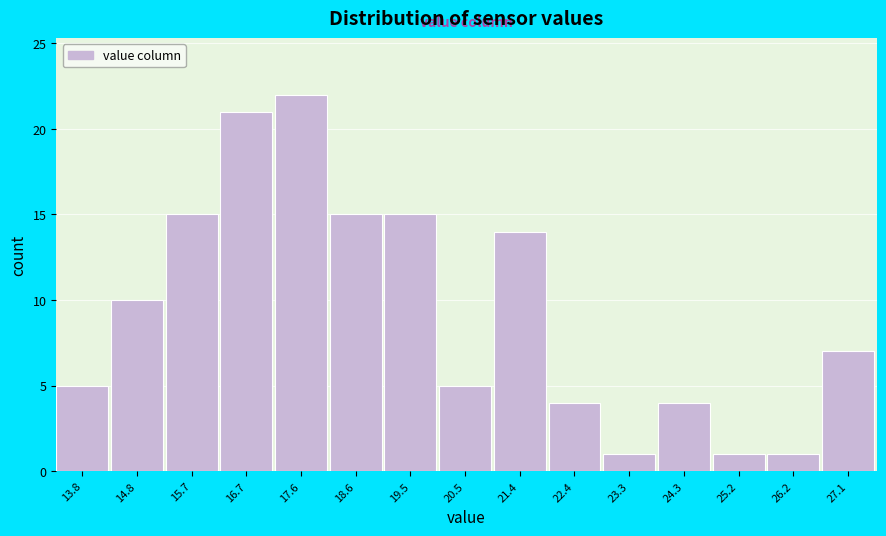

Reading left to right, transcribe all the data shown in this chart.

5	10	15	21	22	15	15	5	14	4	1	4	1	1	7